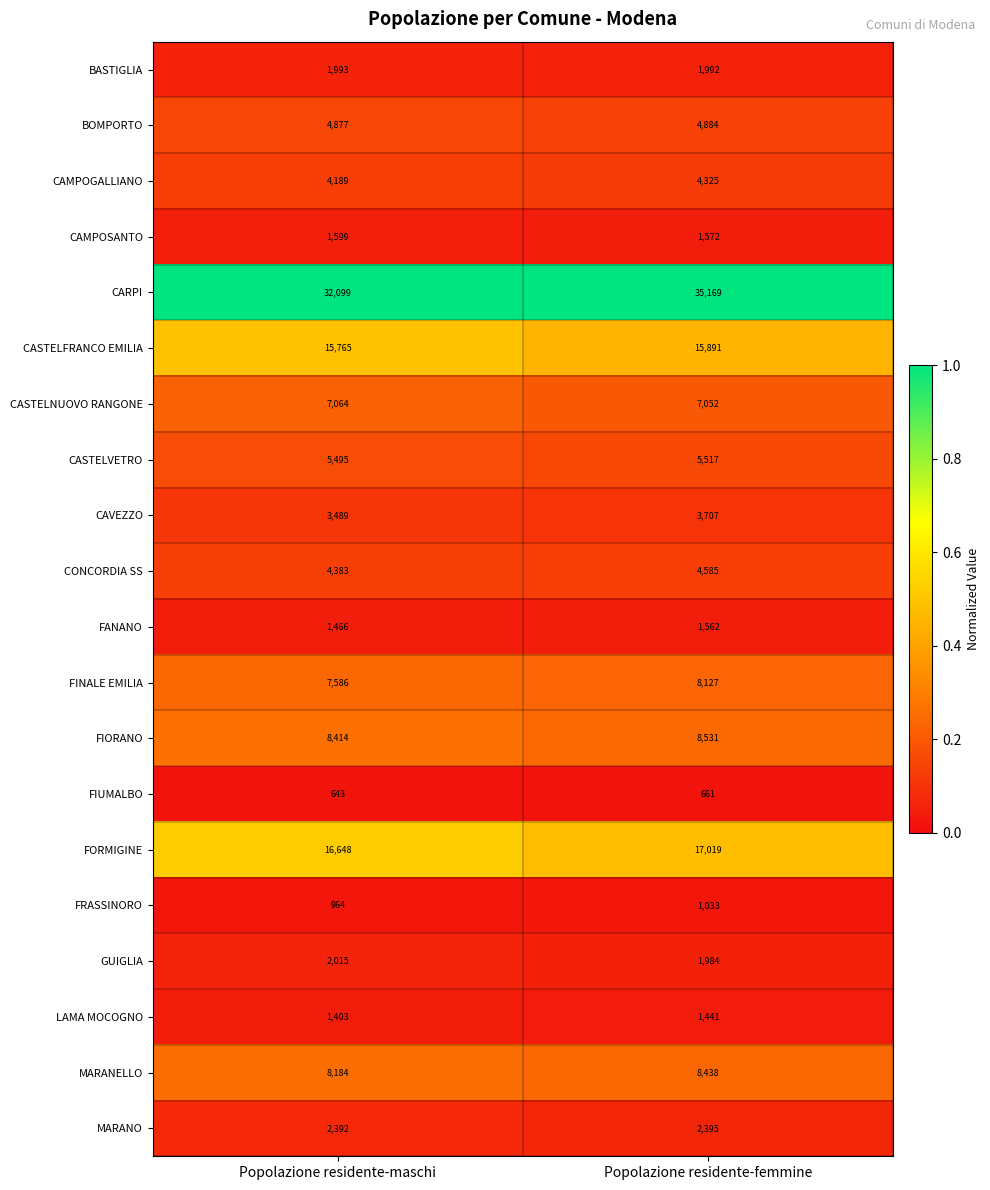

What is the sum of all LAMA MOCOGNO values?

2844